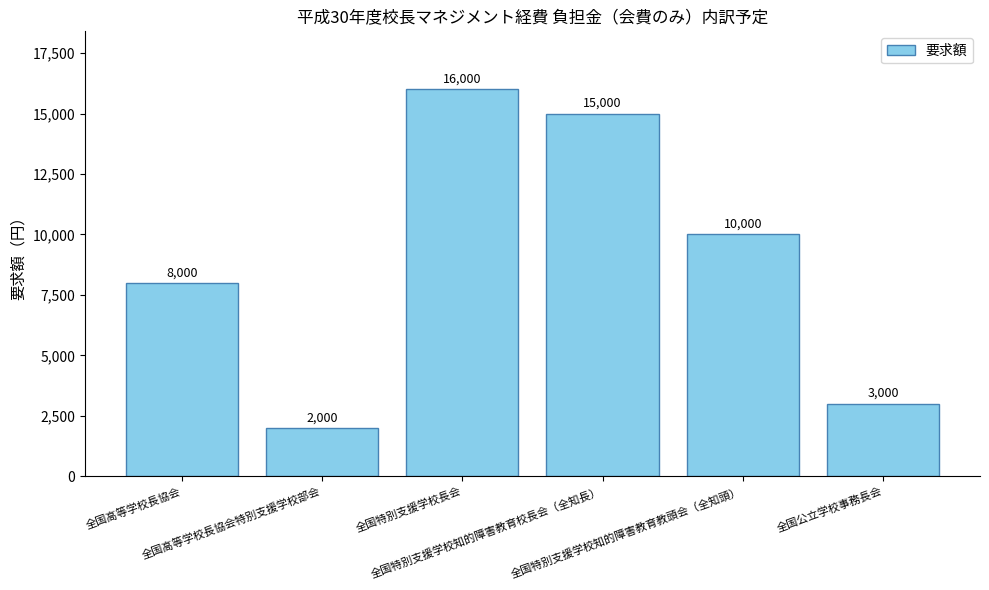

How many data points does each series have?

6